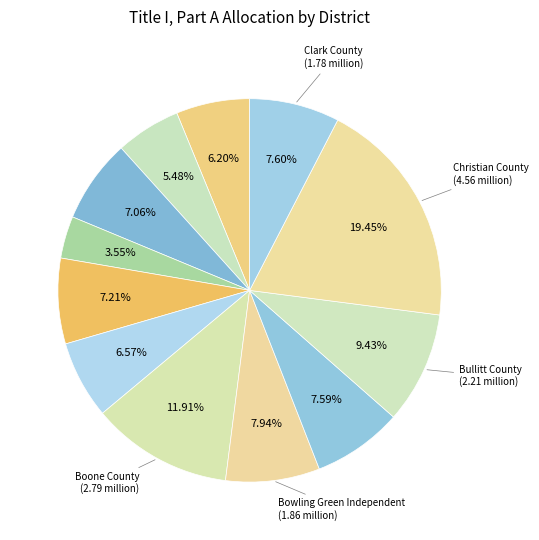

How many segments does this pie chart have?

12